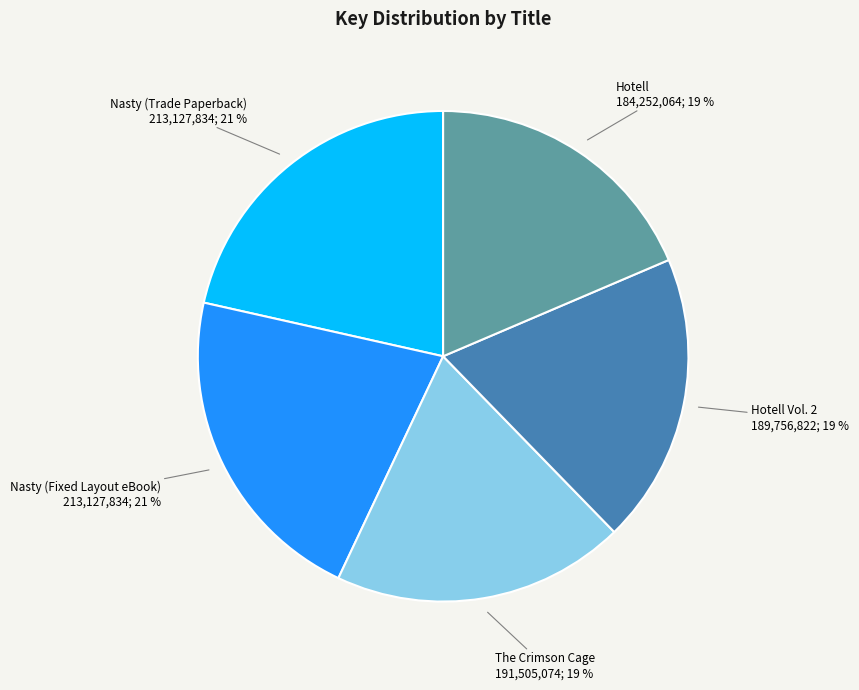

Approximately how many times larger is the value at Nasty (Trade Paperback) compared to The Crimson Cage?

1.1